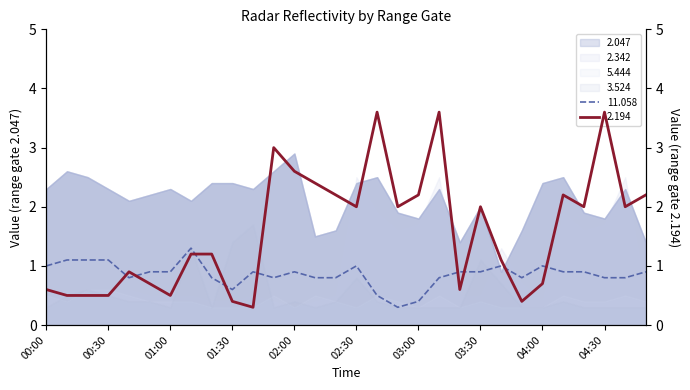

Which series has the largest total across all categories?

2.047